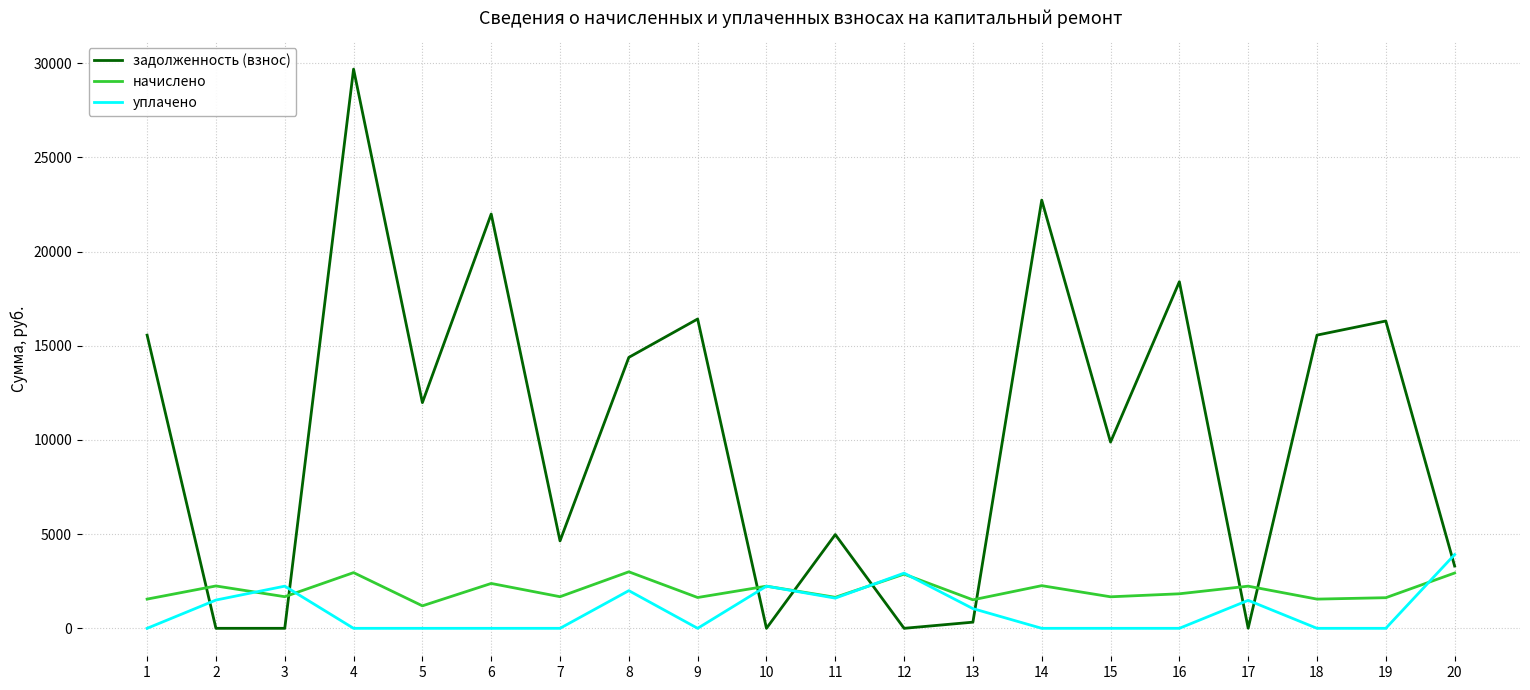

In начислено, how many points are lower than both neighbors (excluding endpoints)?

8